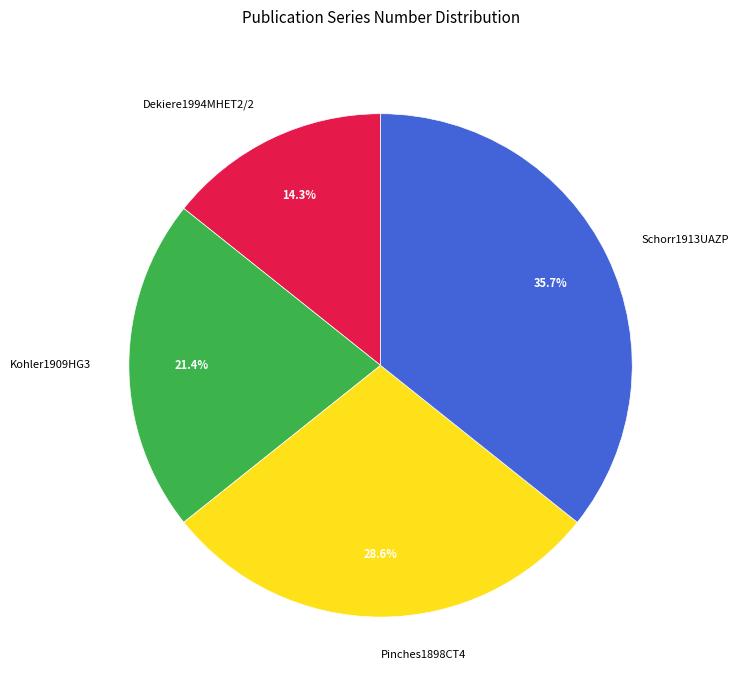

To the nearest percent, what percentage of the pie is Pinches1898CT4?

29%